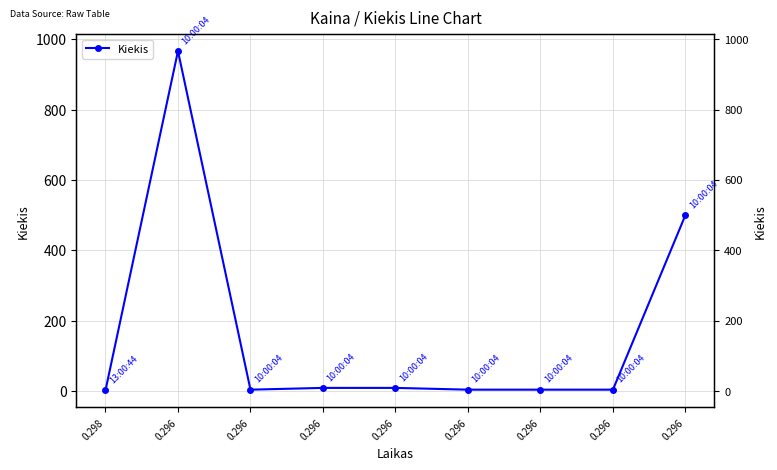

Approximately how many times larger is the value at 0.296 compared to 0.296?

1.0